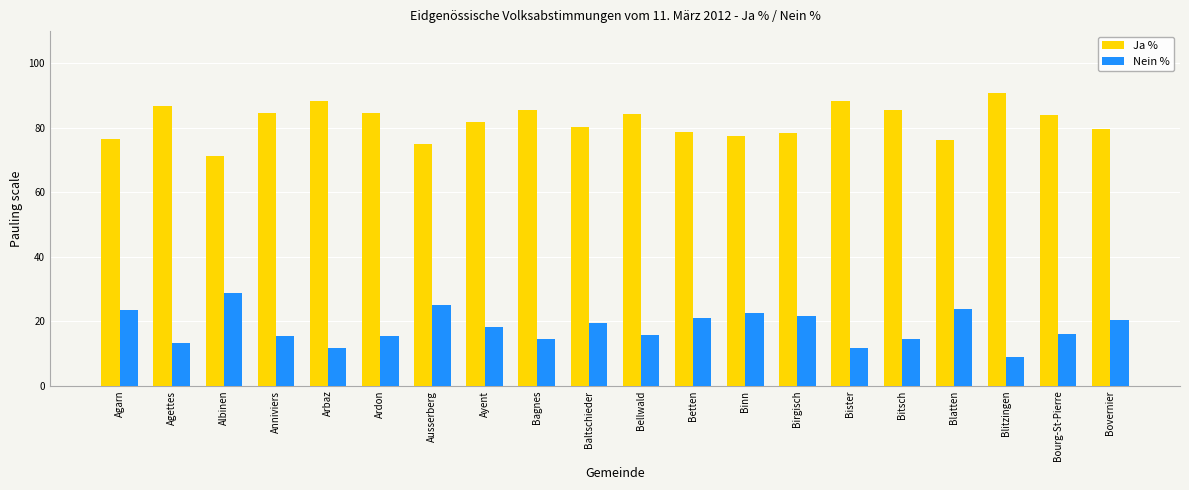

What is the difference between the maximum and second lowest values in the Ja % series?

15.8